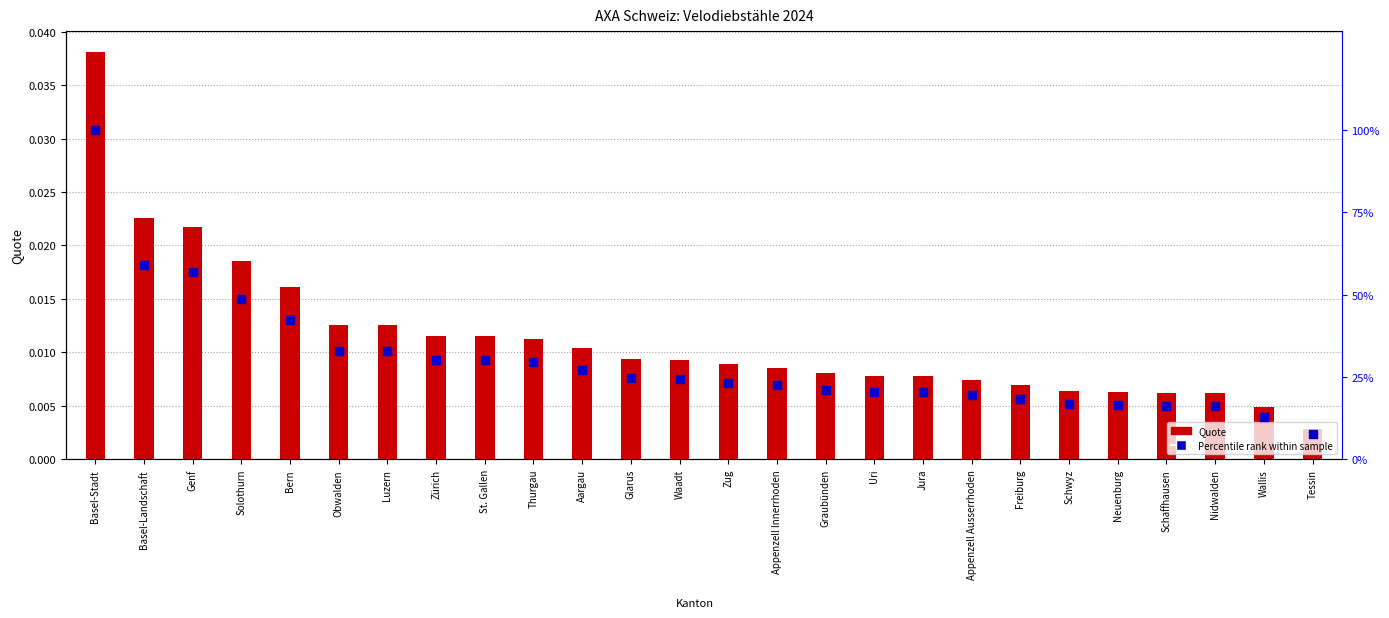

Which series contains the highest Y value?

Percentile rank within sample